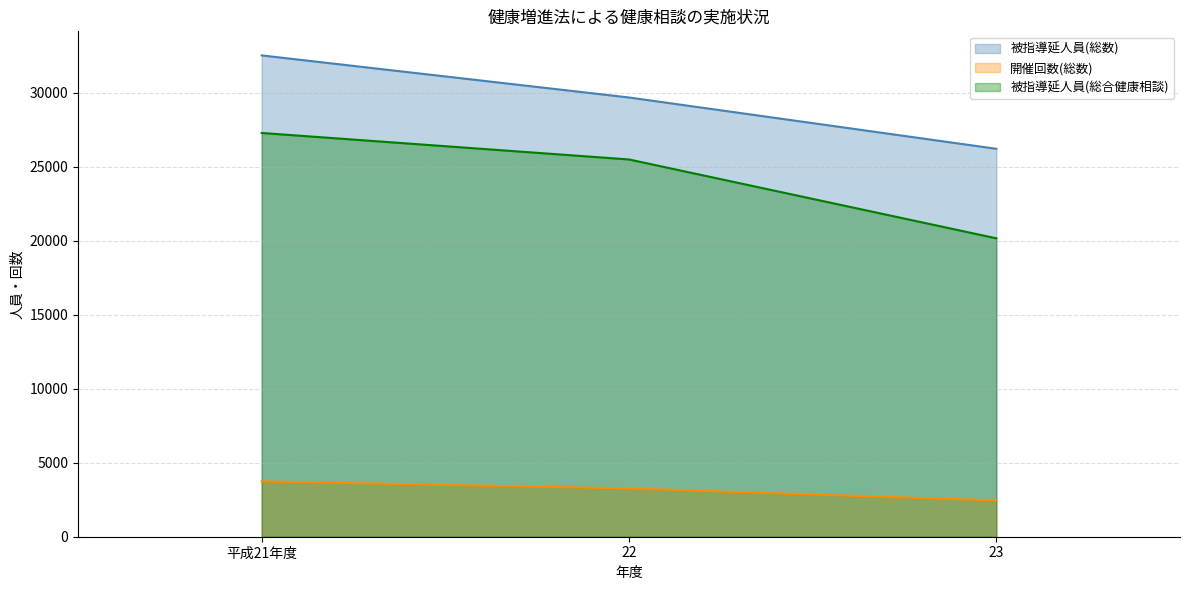

How many data points does each series have?

3